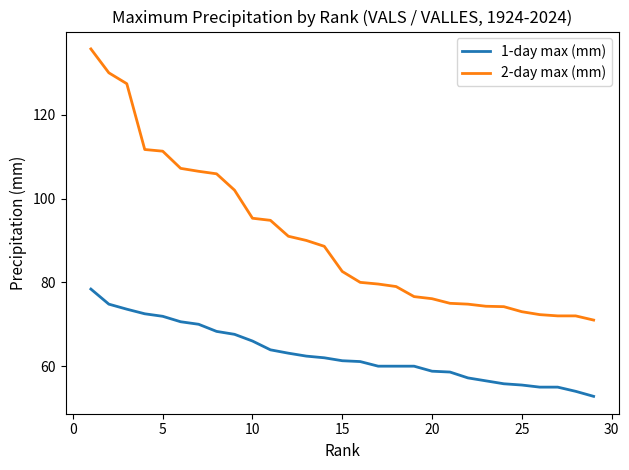

What is the average value of the 2-day max (mm) series?

90.7